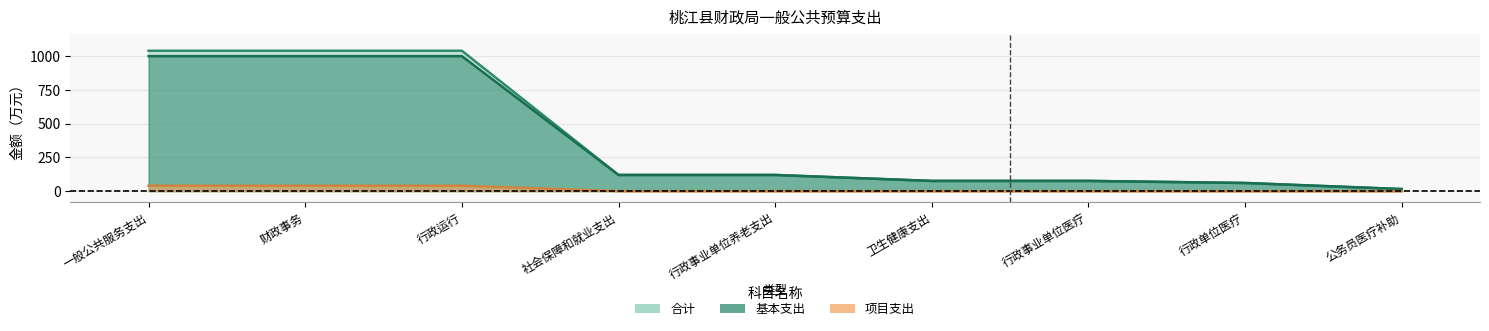

List the labels in order of 基本支出 value, largest first.

一般公共服务支出, 财政事务, 行政运行, 社会保障和就业支出, 行政事业单位养老支出, 卫生健康支出, 行政事业单位医疗, 行政单位医疗, 公务员医疗补助